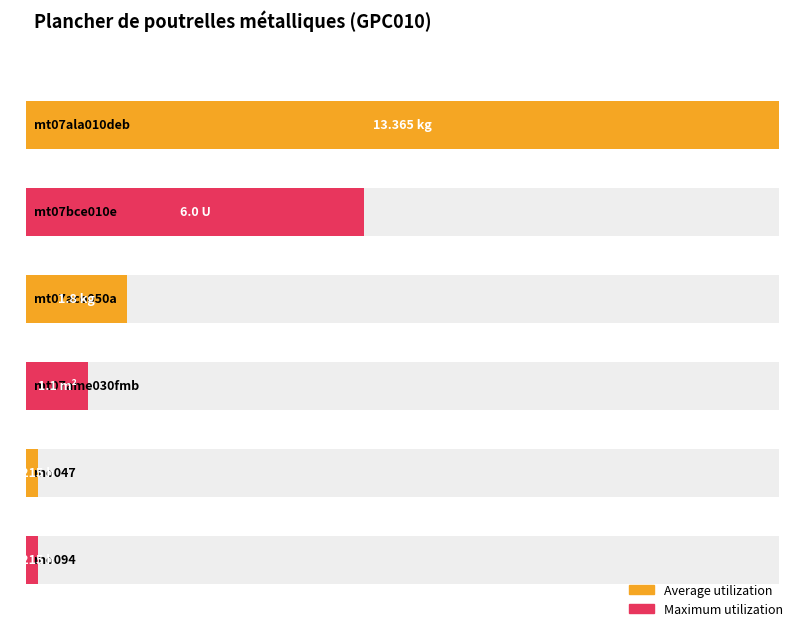

At which category is the sum across all series the highest?

mt07ala010deb